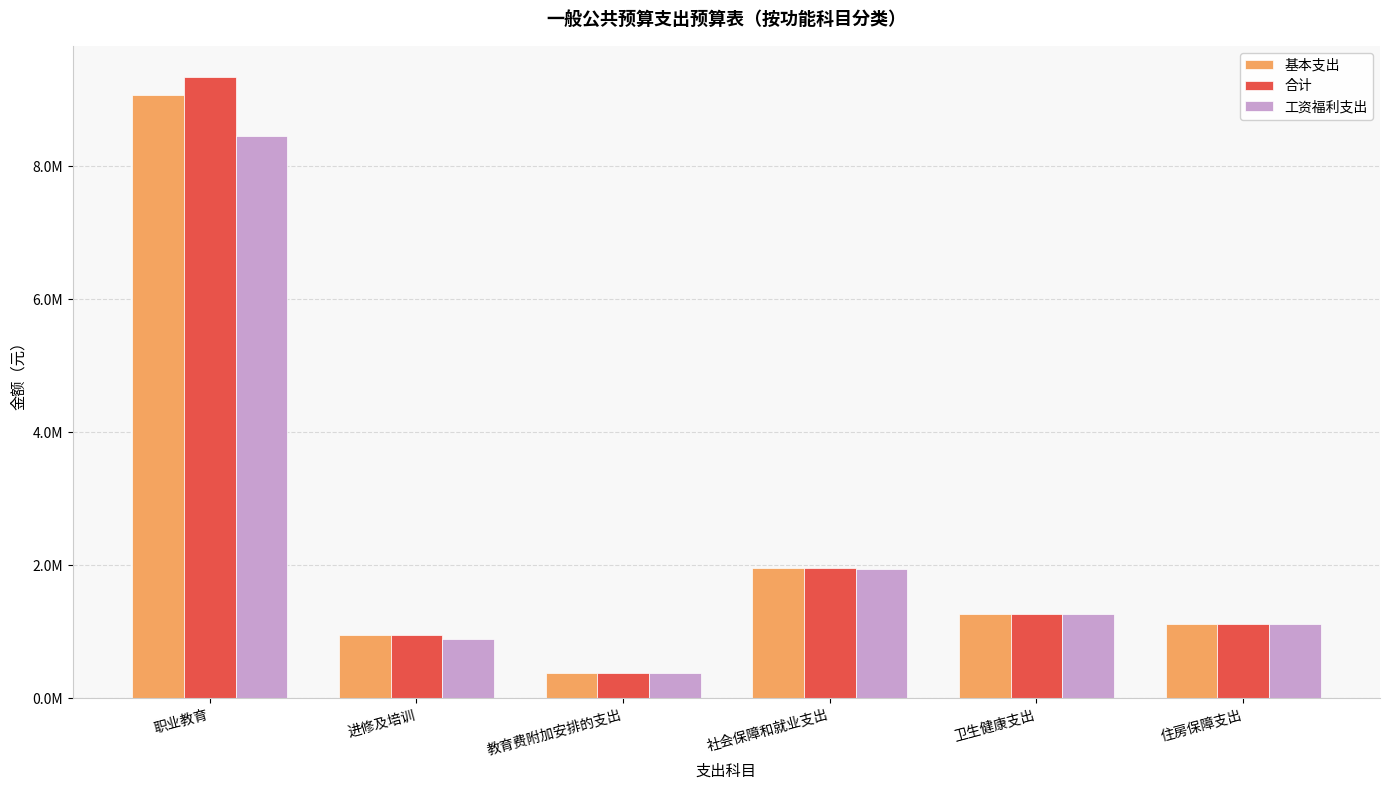

The value of 合计 at 职业教育 is 16189581.8. True or false?

False